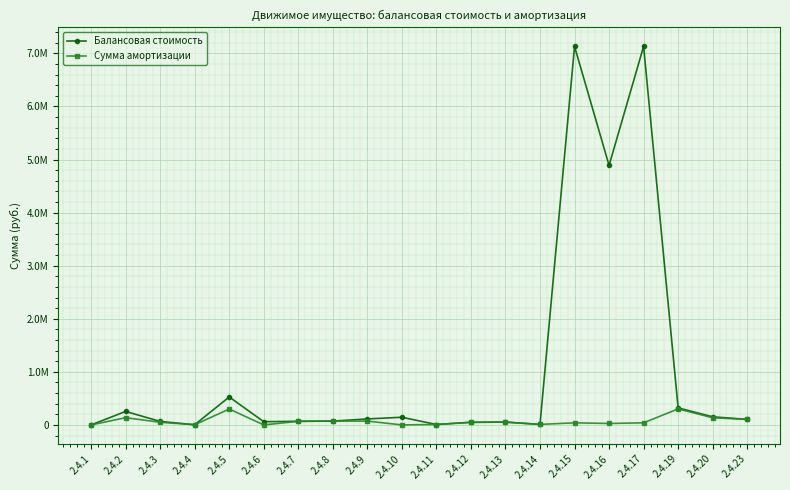

Does the chart have visible grid lines?

Yes